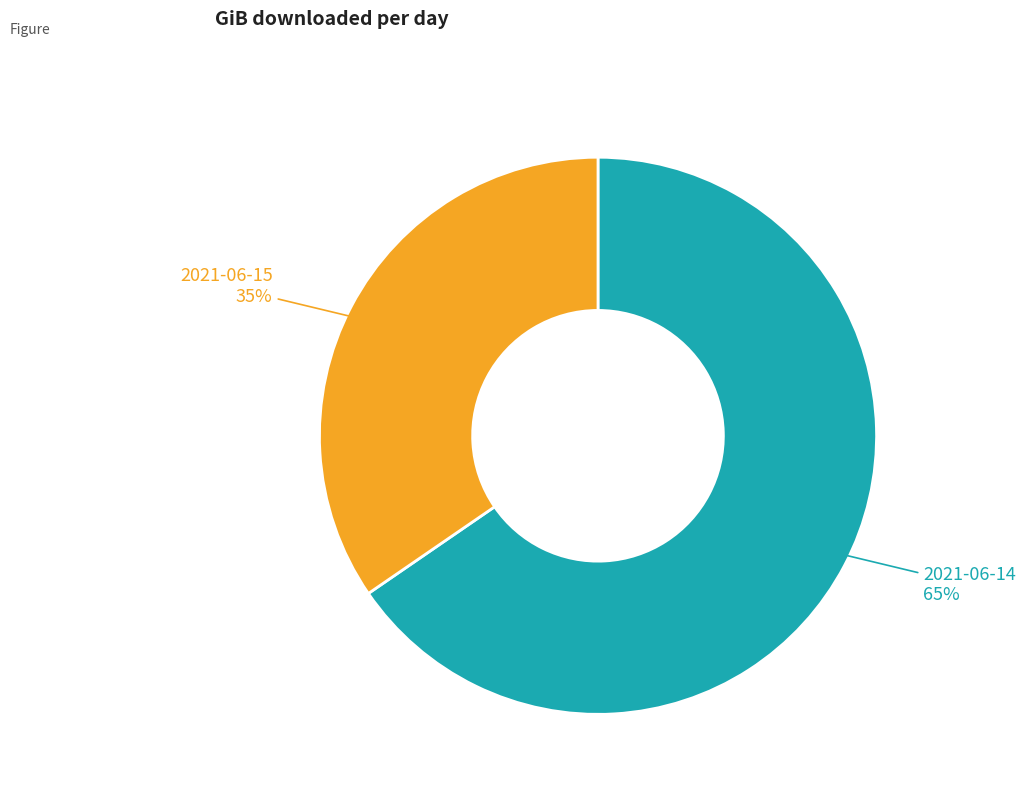

Which category has the biggest portion of the pie?

2021-06-14